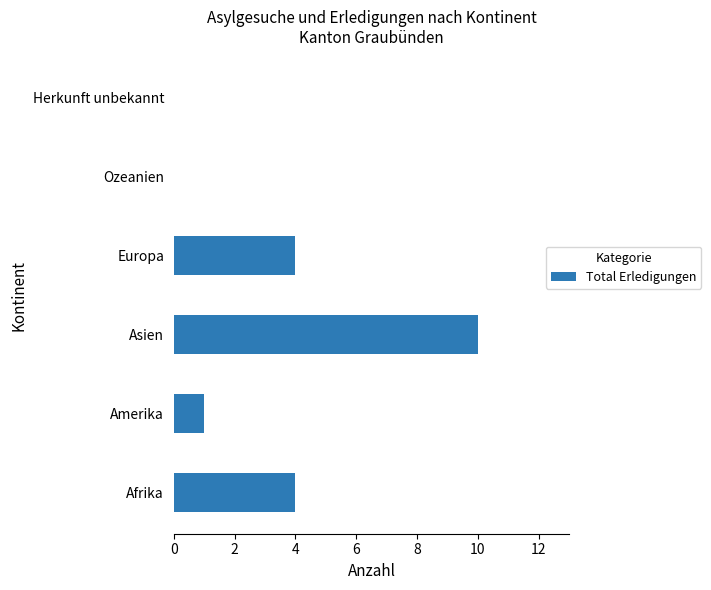

What is the approximate value at Europa?

4